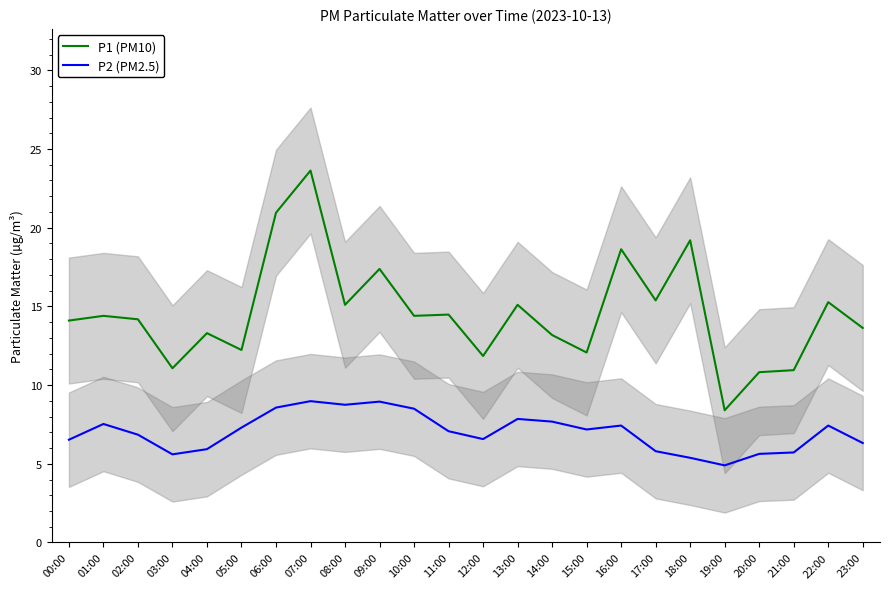

What is the spread (max minus min) of values at 04:00?

7.4